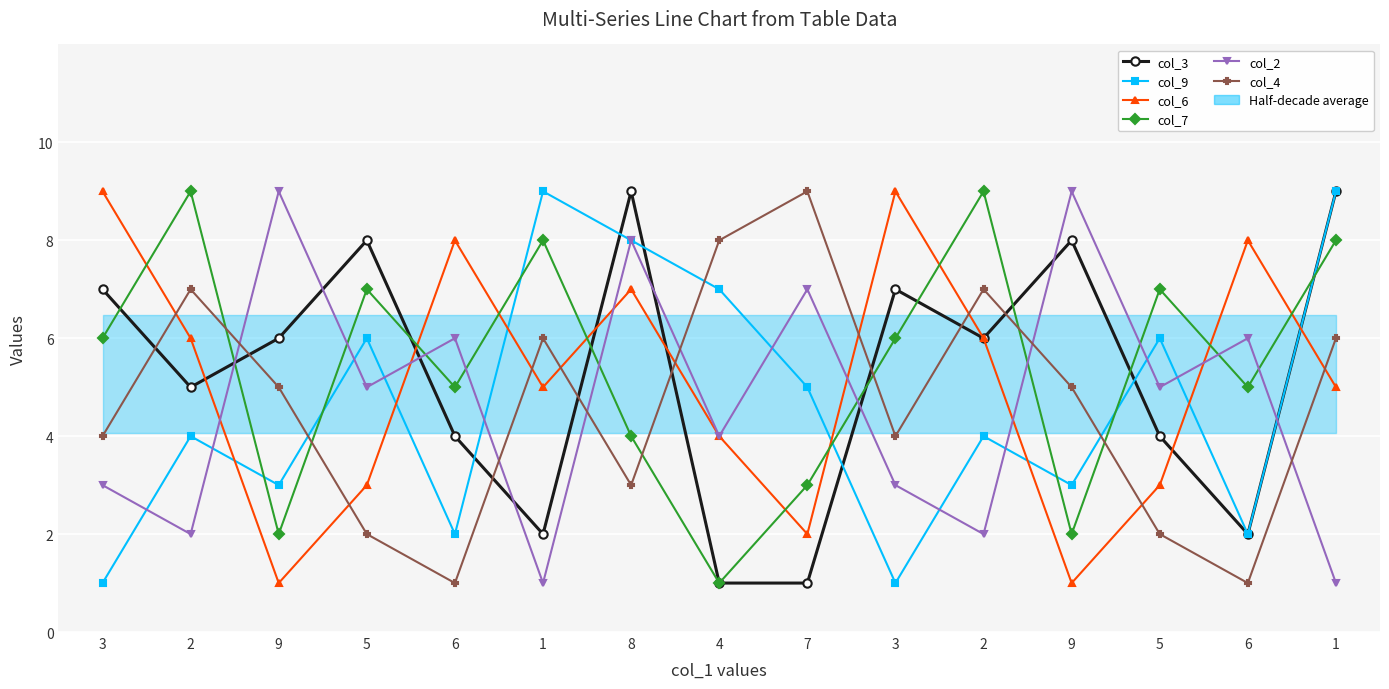

Read the col_9 value at 5.

6